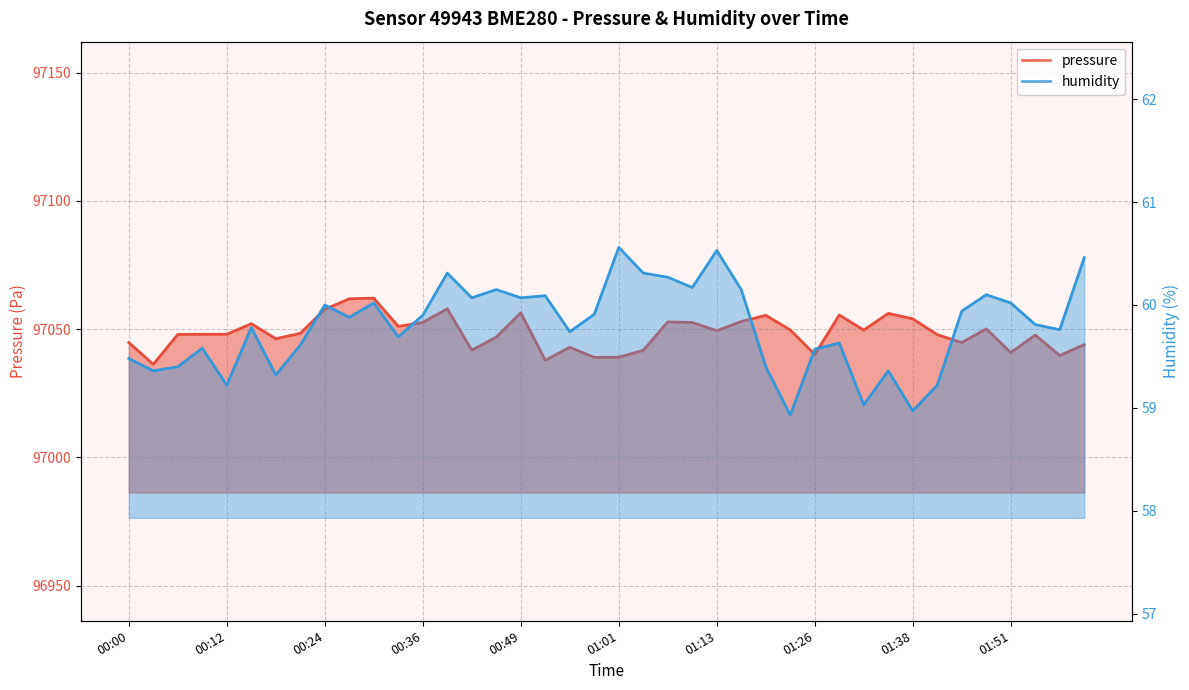

True or false: pressure has a value of 97052.1 at 00:15.

True